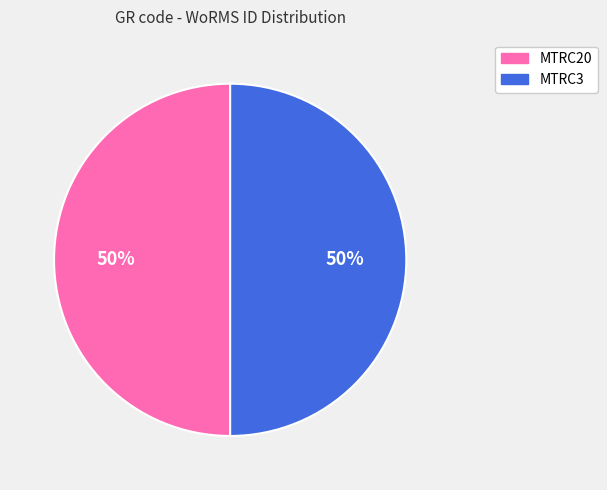

Is it true that MTRC20 is 62% of the pie?

False